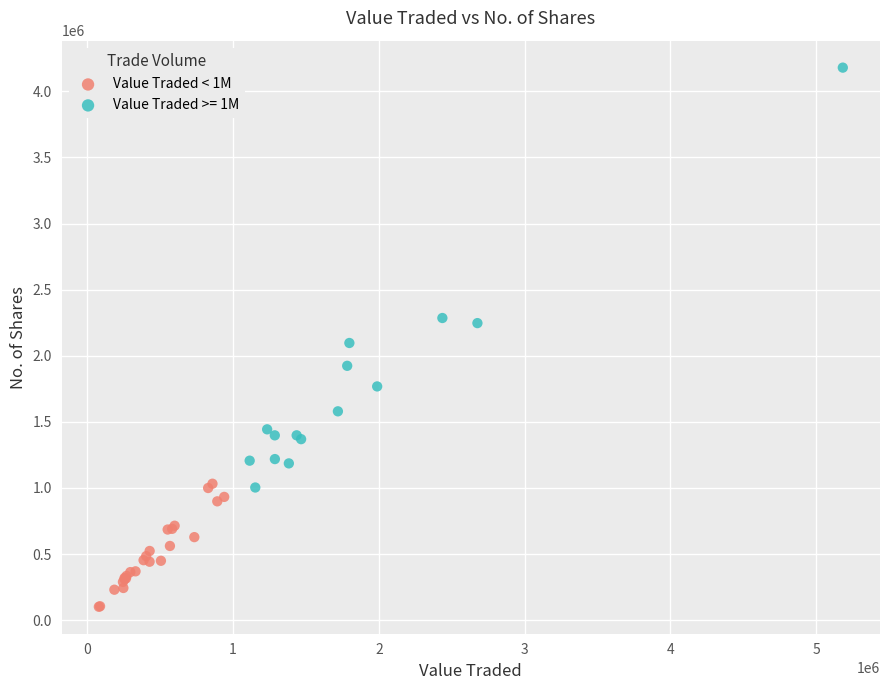

Which series has the largest Y range (max minus min)?

Value Traded >= 1M